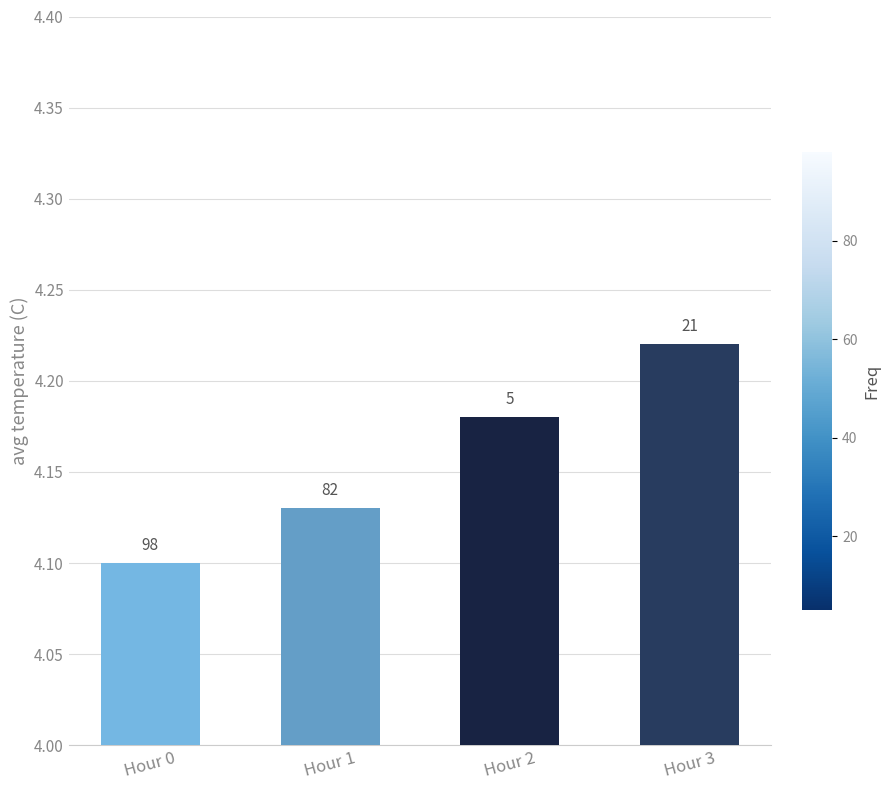

Reading left to right, what are all the values shown in this chart?

Hour 0=4.1	Hour 1=4.1	Hour 2=4.2	Hour 3=4.2